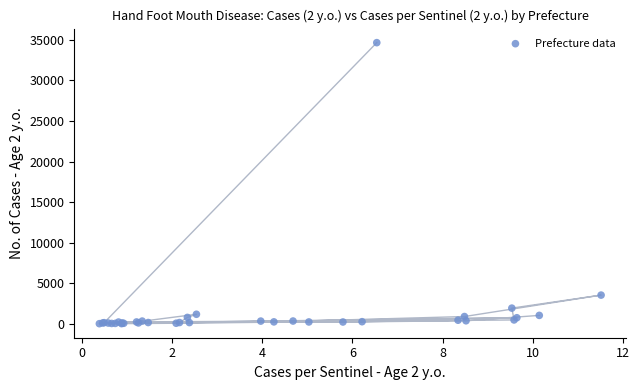

What Y value in the scatter plot is closest to 17340?

3543